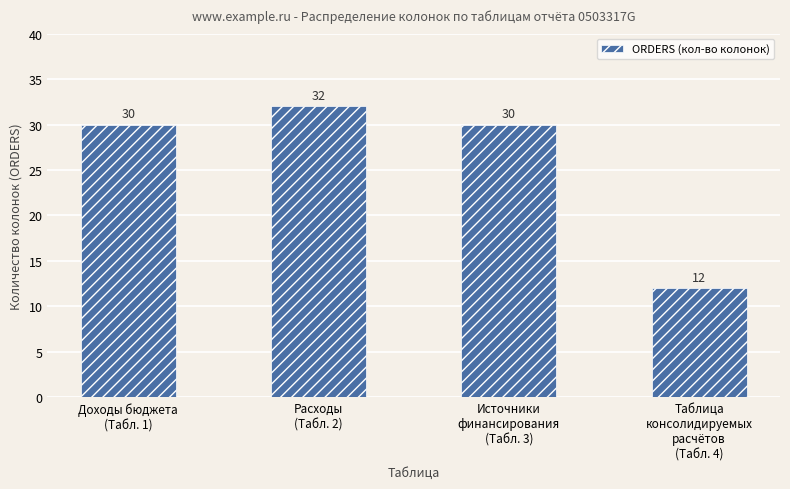

The value at Таблица
консолидируемых
расчётов
(Табл. 4) is 12. True or false?

True